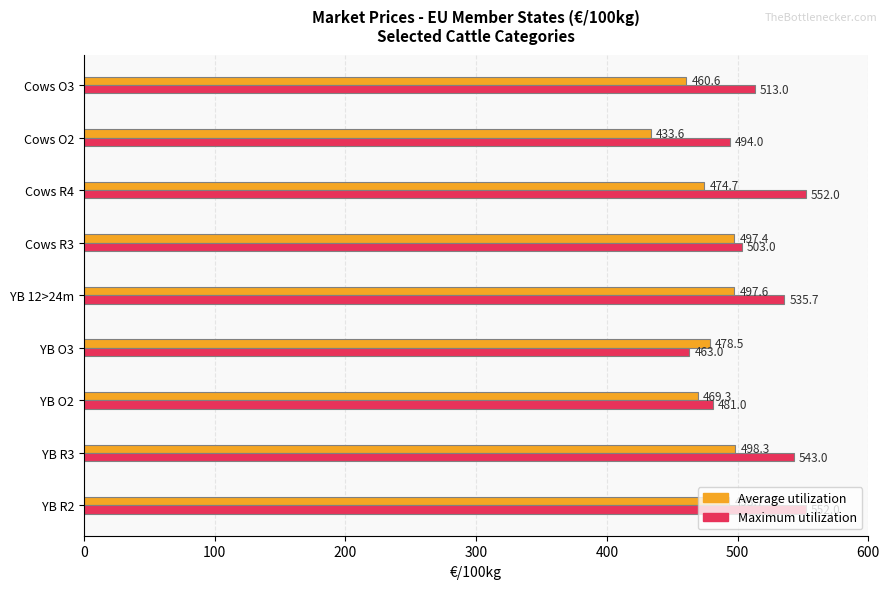

Which series has the largest total across all categories?

Maximum utilization